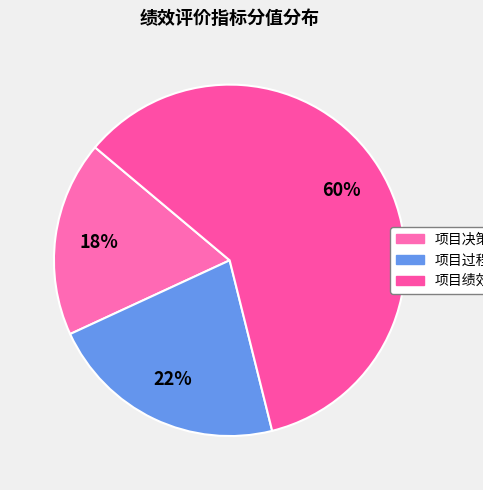

Is there any slice that represents more than half of the pie?

Yes